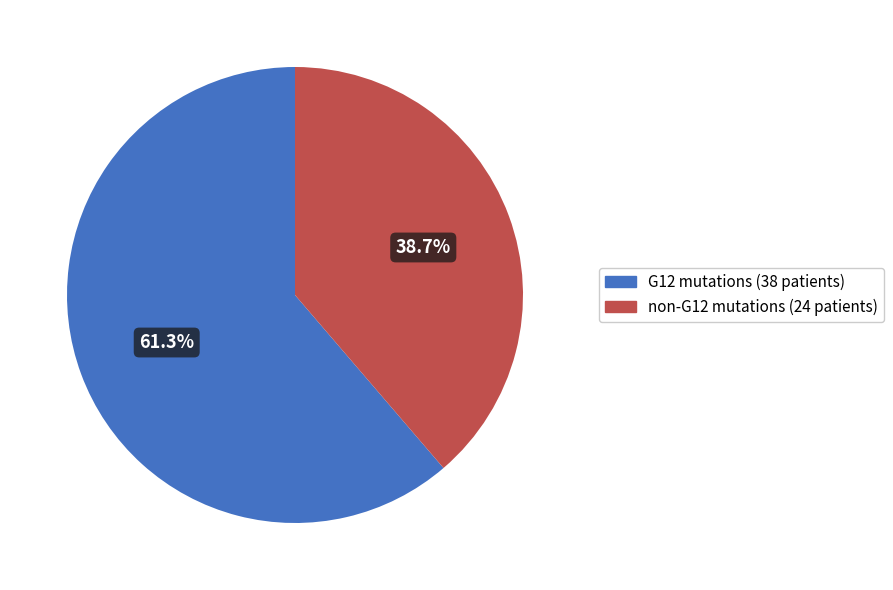

Is there a majority slice in this chart?

Yes